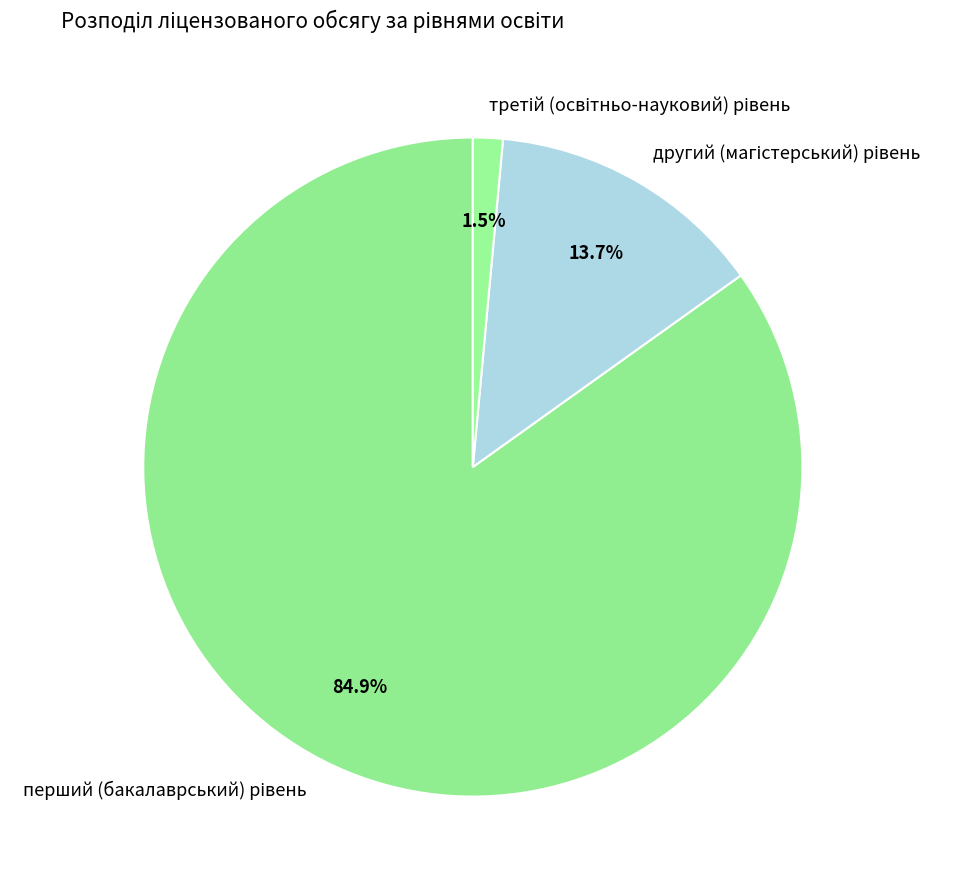

Is there any slice that represents more than half of the pie?

Yes